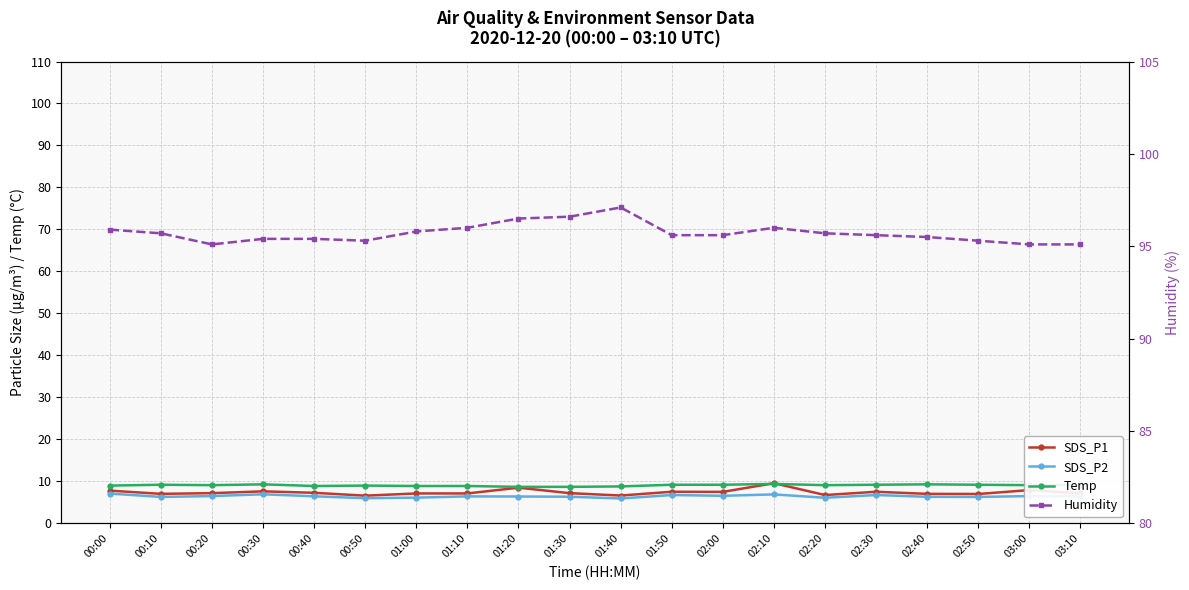

What is the label of the 18th point from the right?

00:20